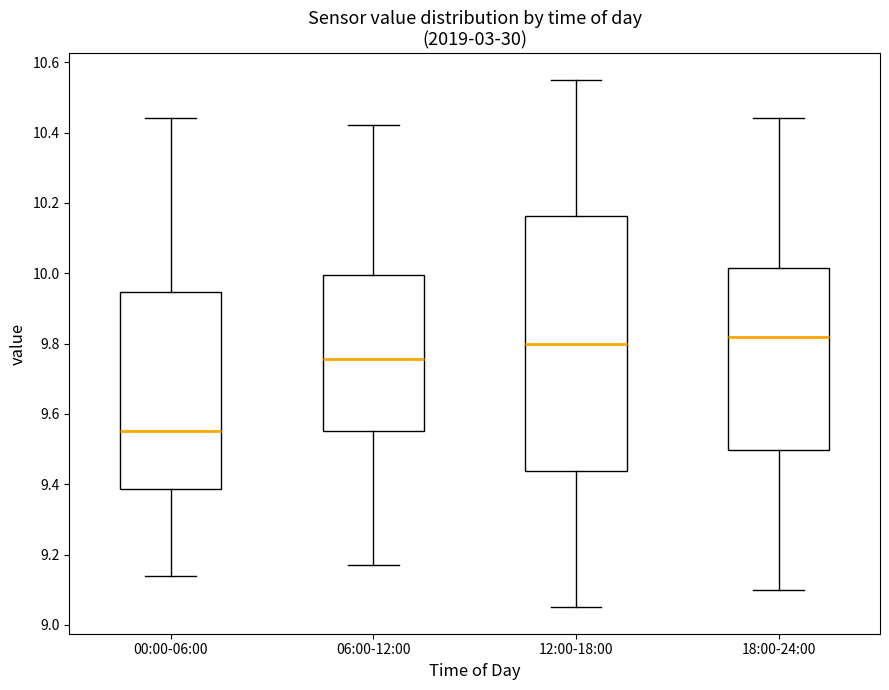

Where does the median line of the box for 12:00-18:00 sit on the y-axis? The values are not printed on the chart, so give them approximately, as read against the axis.

9.80